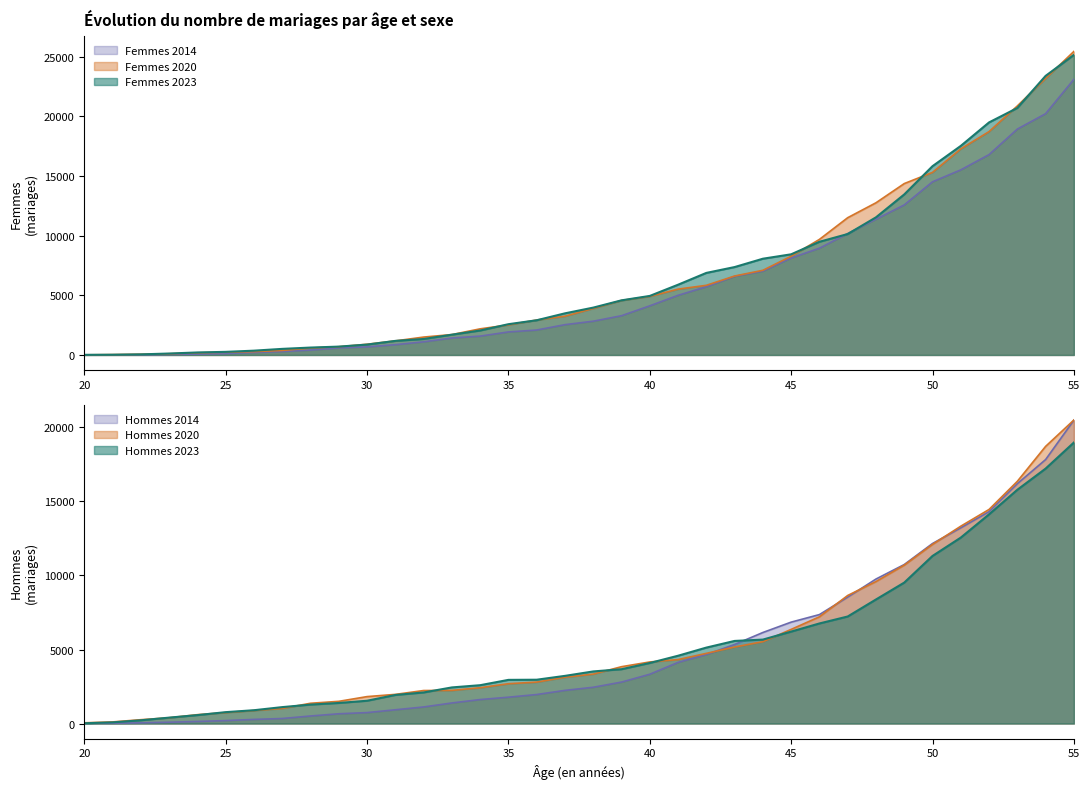

What is the difference between the maximum and second lowest values in the Hommes 2023 series?

18900